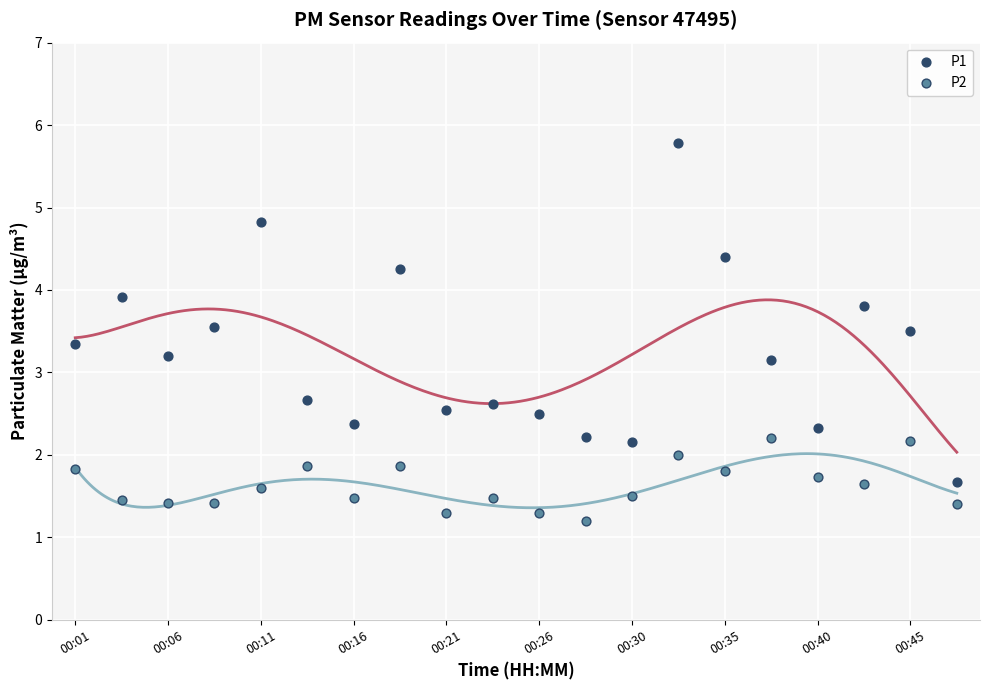

Which series has the widest spread of Y values?

P1